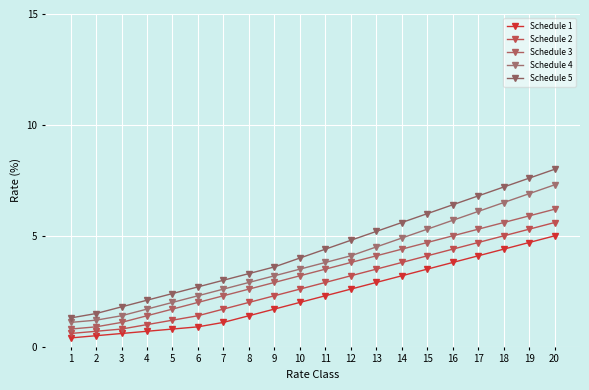

What are all the series names shown in the legend?

Schedule 1, Schedule 2, Schedule 3, Schedule 4, Schedule 5